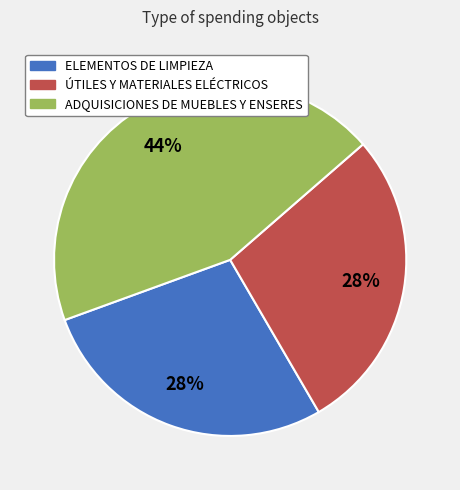

Which has a higher value, ADQUISICIONES DE MUEBLES Y ENSERES or ELEMENTOS DE LIMPIEZA?

ADQUISICIONES DE MUEBLES Y ENSERES